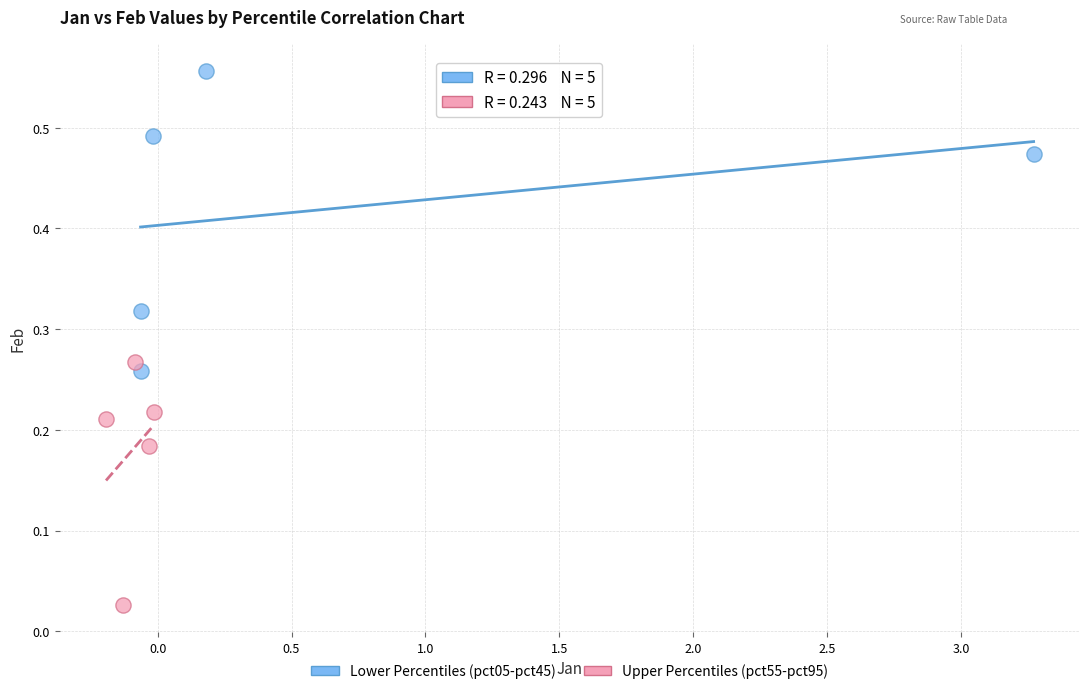

Which series reaches the maximum Y coordinate?

Lower Percentiles (pct05-pct45)